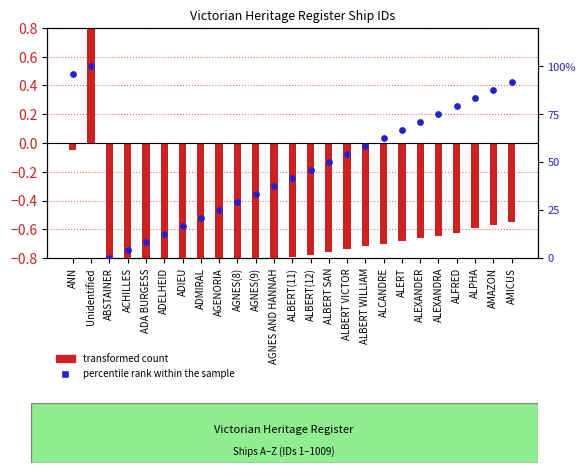

Which series contains the highest Y value?

percentile rank within the sample